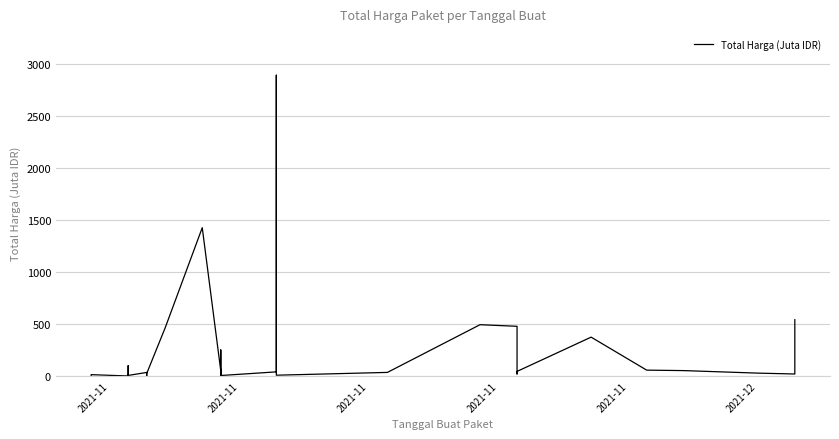

Where is the first local minimum?

2021-11